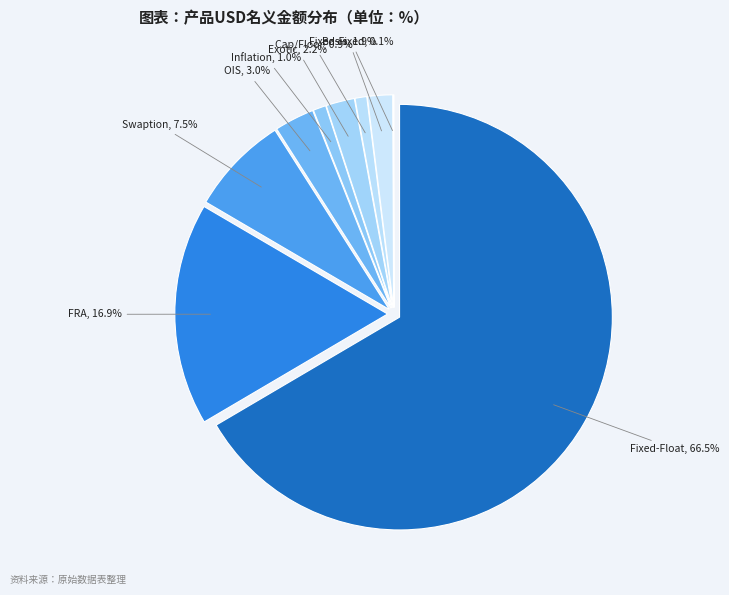

How many segments does this pie chart have?

9